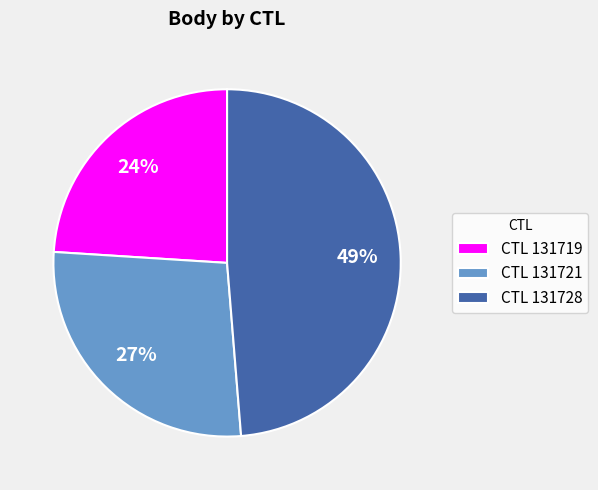

How many segments does this pie chart have?

3